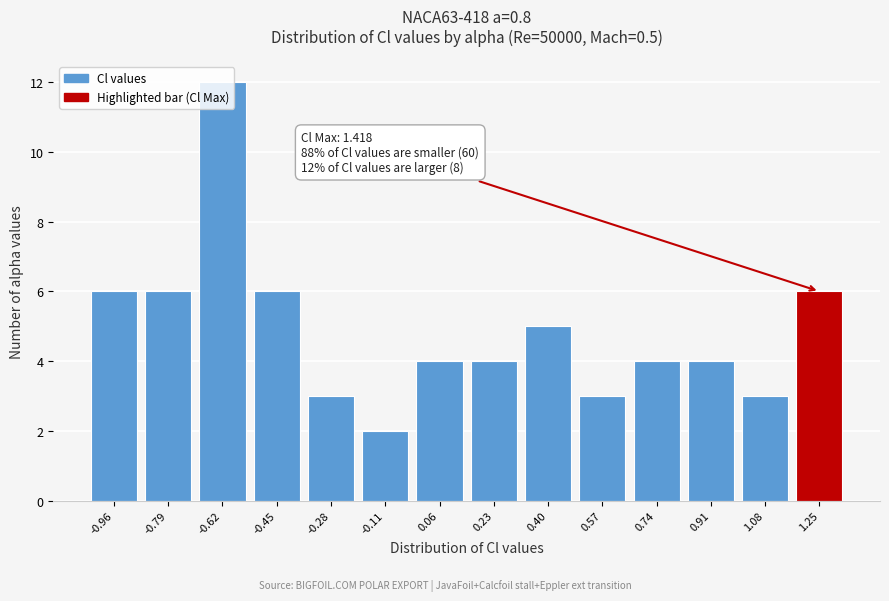

What value does the data have at 1.08?

3